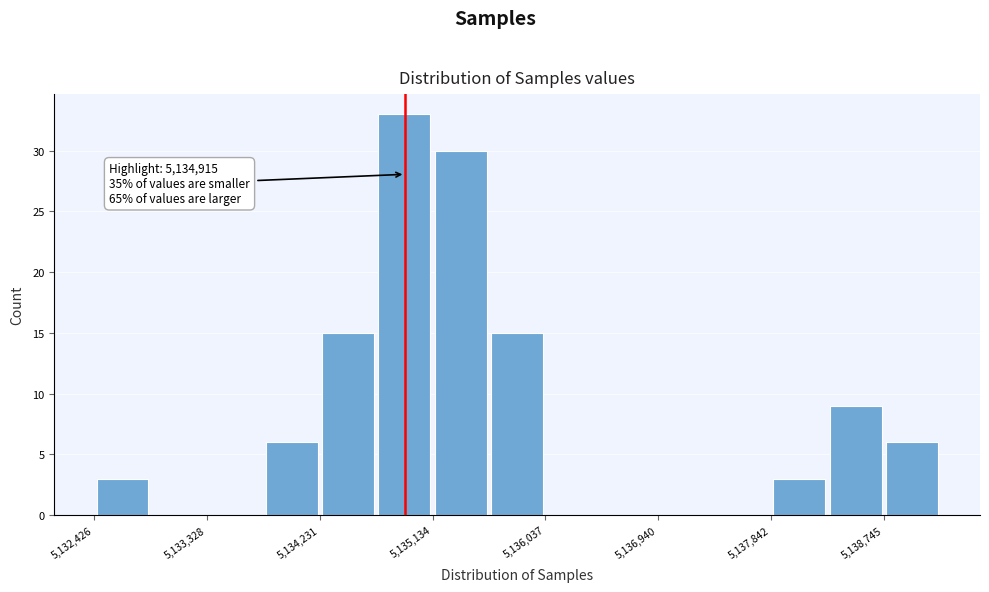

Which range on the x-axis has the tallest bar?

5134700 to 5135100